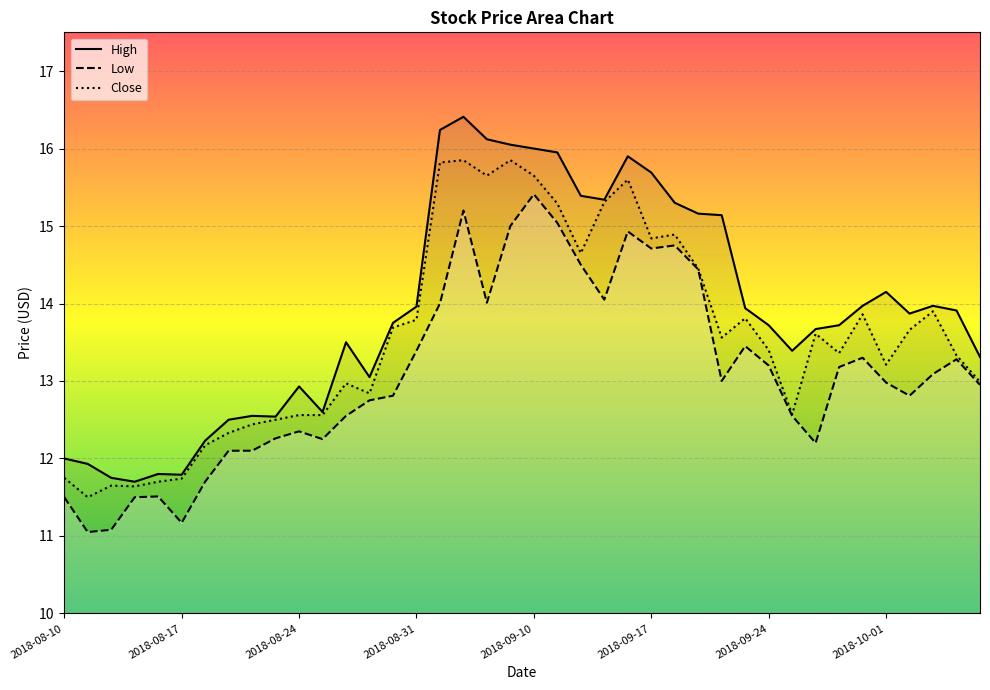

What is the difference between the maximum and second lowest values in the Low series?

4.3